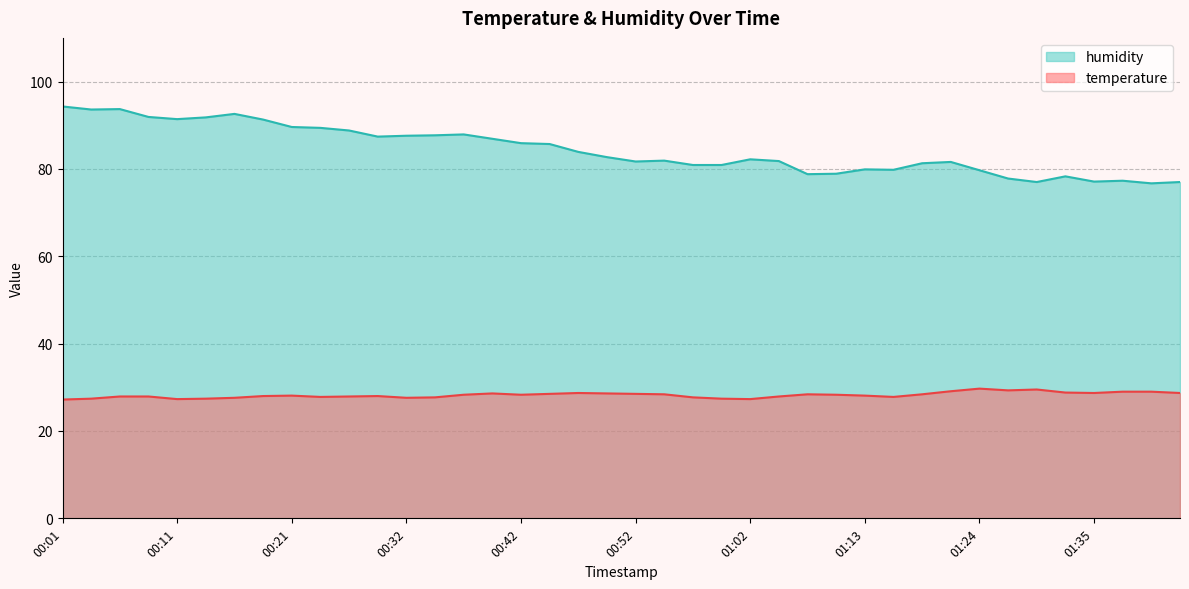

True or false: temperature has a value of 27.2 at 00:01.

True